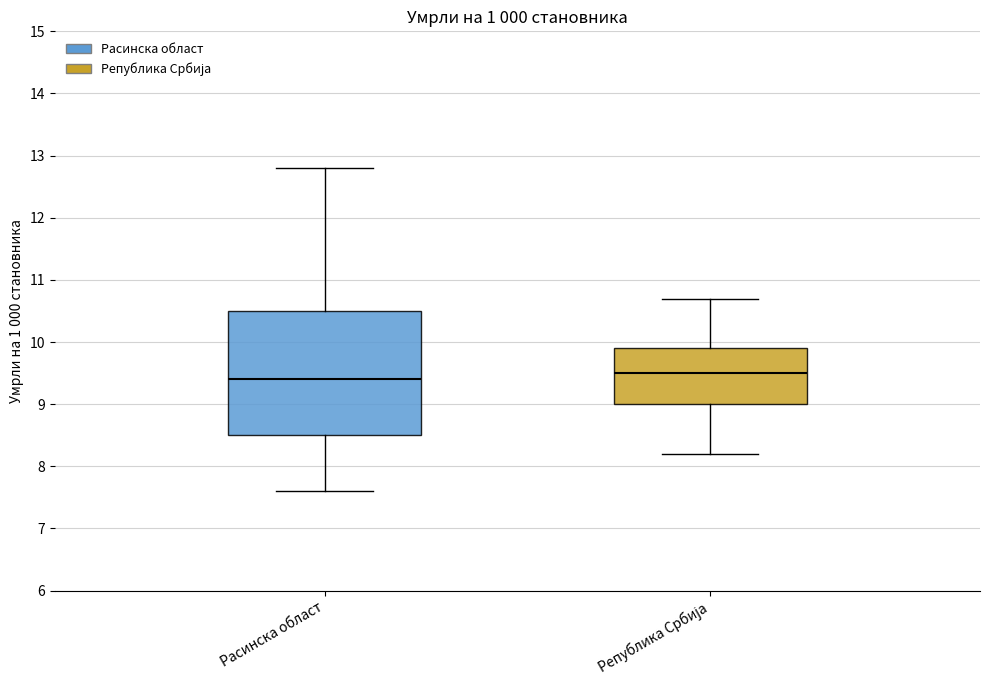

Reading left to right, read every box against the y-axis: the position of its median line, the range the box covers, and the ends of its whiskers. The values are not printed on the chart, so give them approximately, as read against the axis.

Расинска област: median 9.4, box 8.5 to 10.5, whiskers 7.6 to 12.8
Република Србија: median 9.5, box 9.0 to 9.9, whiskers 8.2 to 10.7